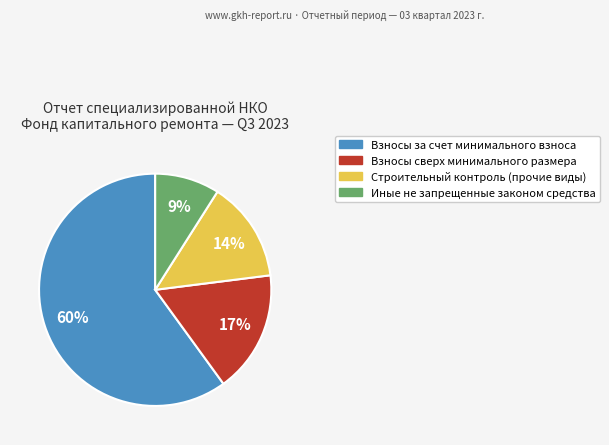

To the nearest percent, what is the average slice percentage?

25%